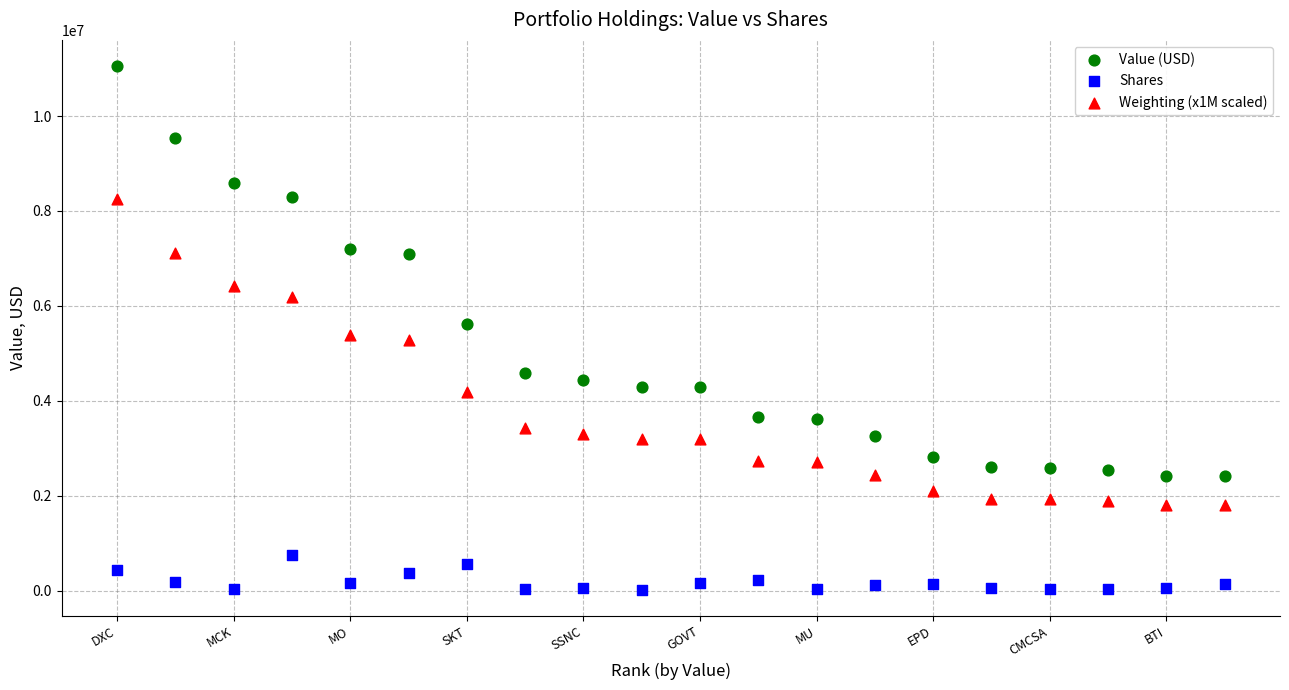

Across all data points, what is the range of X values (max minus min)?

19.0